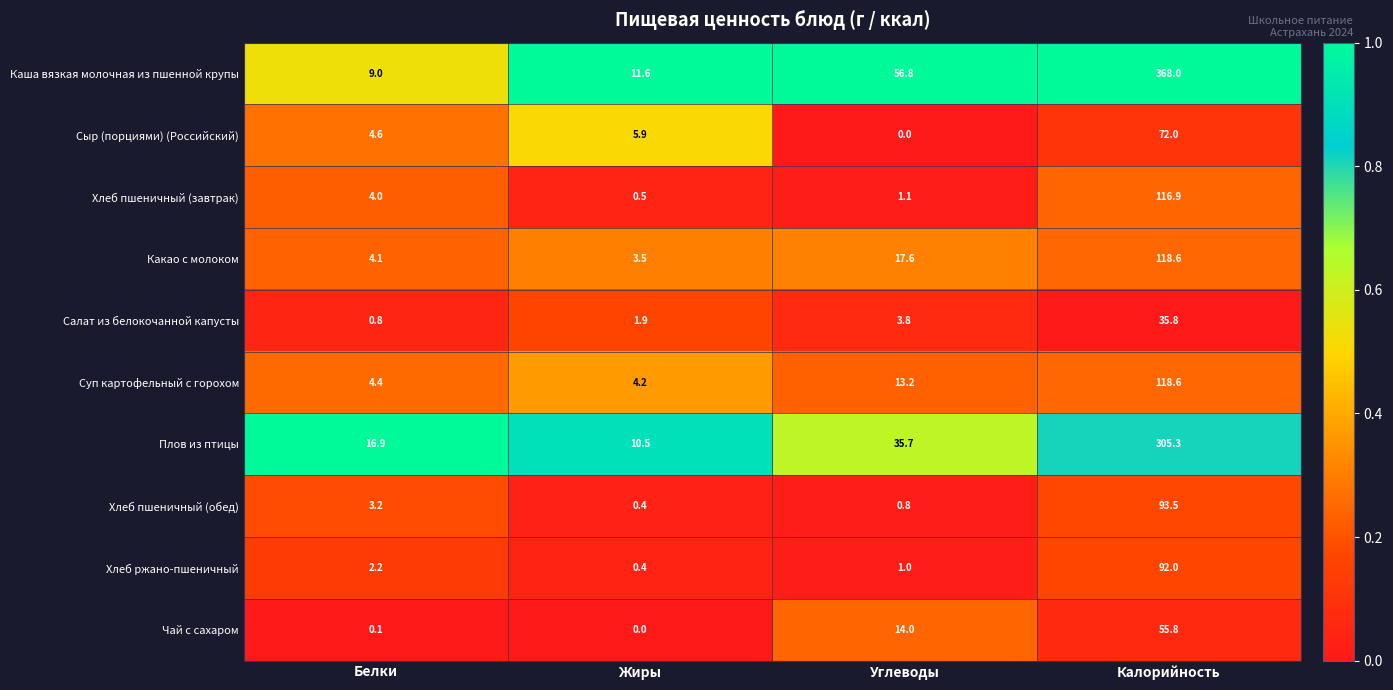

At which label does Какао с молоком first exceed 17?

Углеводы